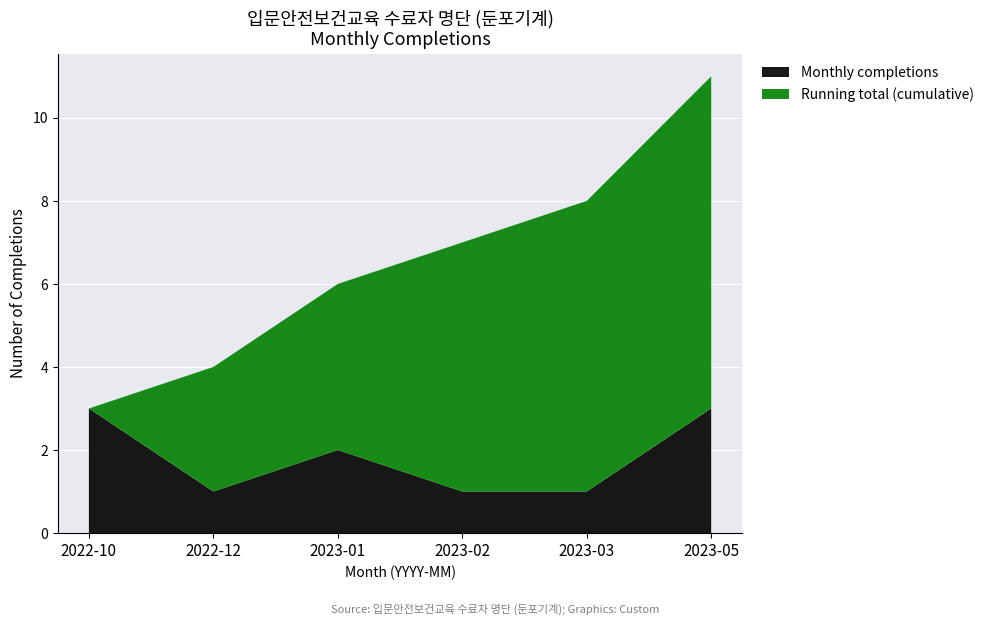

Reading right to left, transcribe all the data shown in this chart.

Cumulative completions: 3	1	1	2	1	3
Running total: 11	8	7	6	4	3